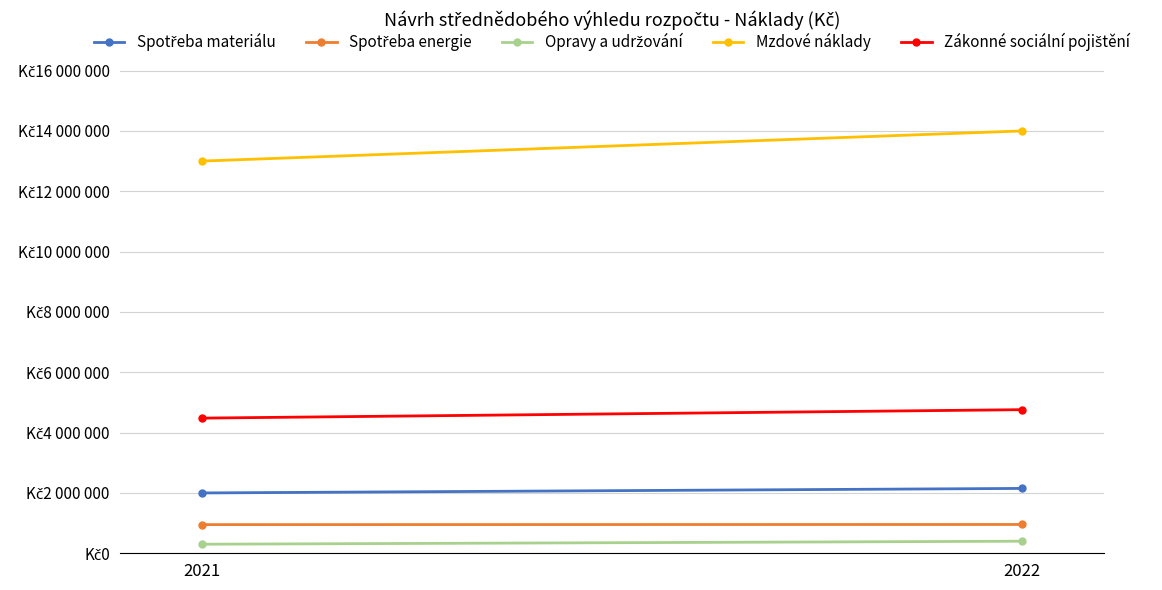

What is the average value of the Zákonné sociální pojištění series?

4620000